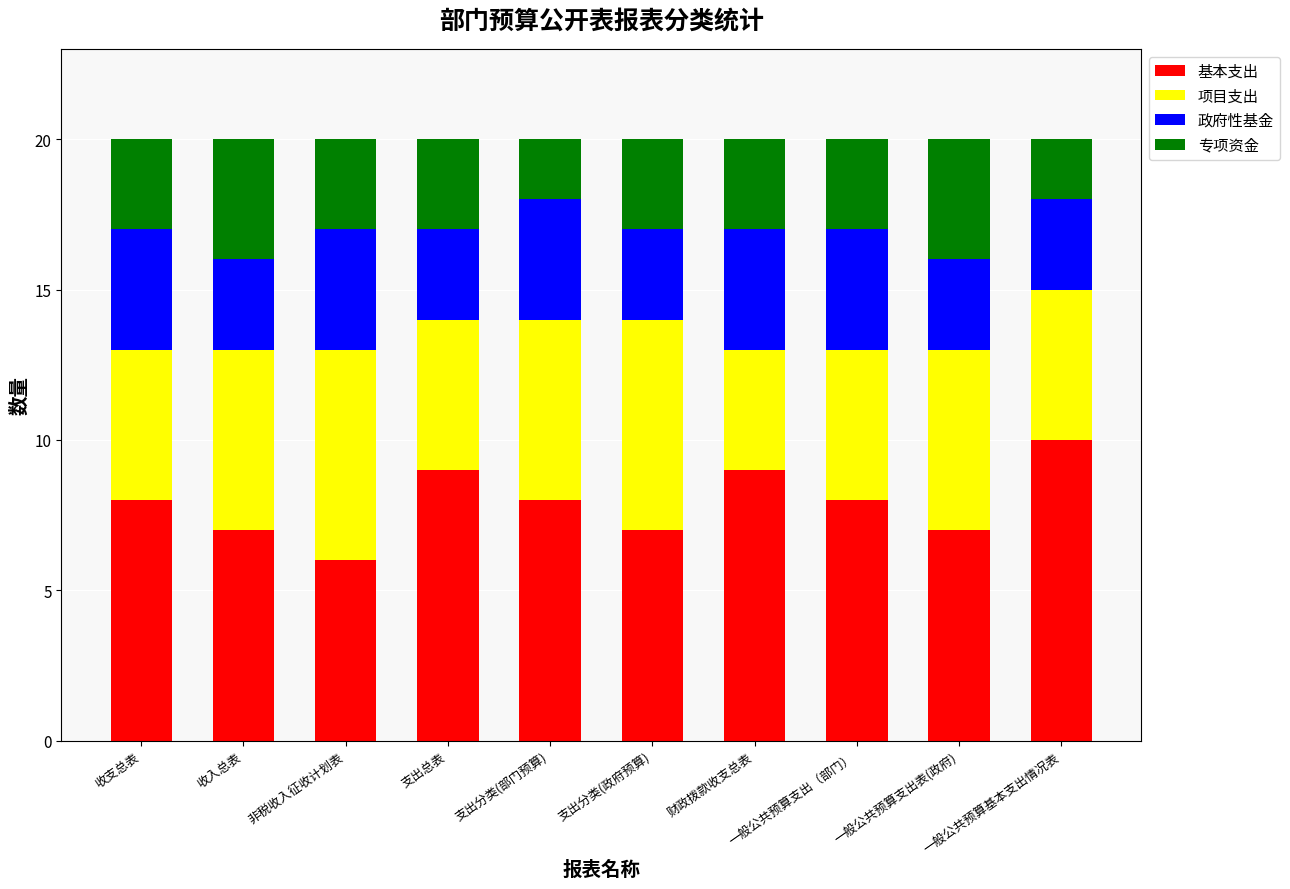

What is the maximum value for 基本支出?

10